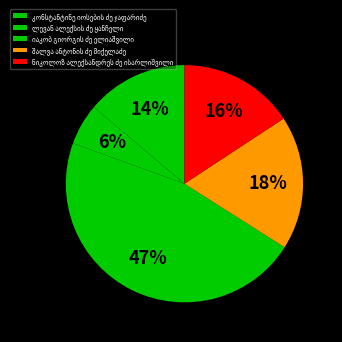

Which has a higher value, კონსტანტინე იოსების ძე ჯაფარიძე or შალვა ანტონის ძე მიქელაძე?

შალვა ანტონის ძე მიქელაძე